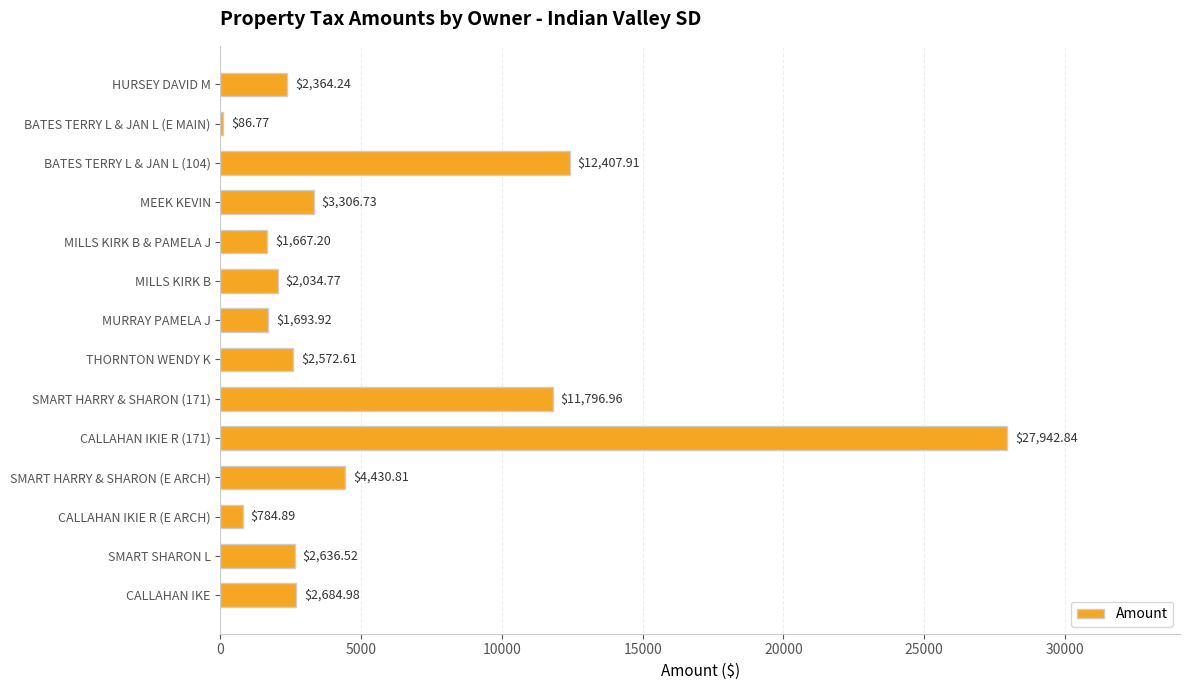

Between MEEK KEVIN and BATES TERRY L & JAN L (E MAIN), which is larger?

MEEK KEVIN